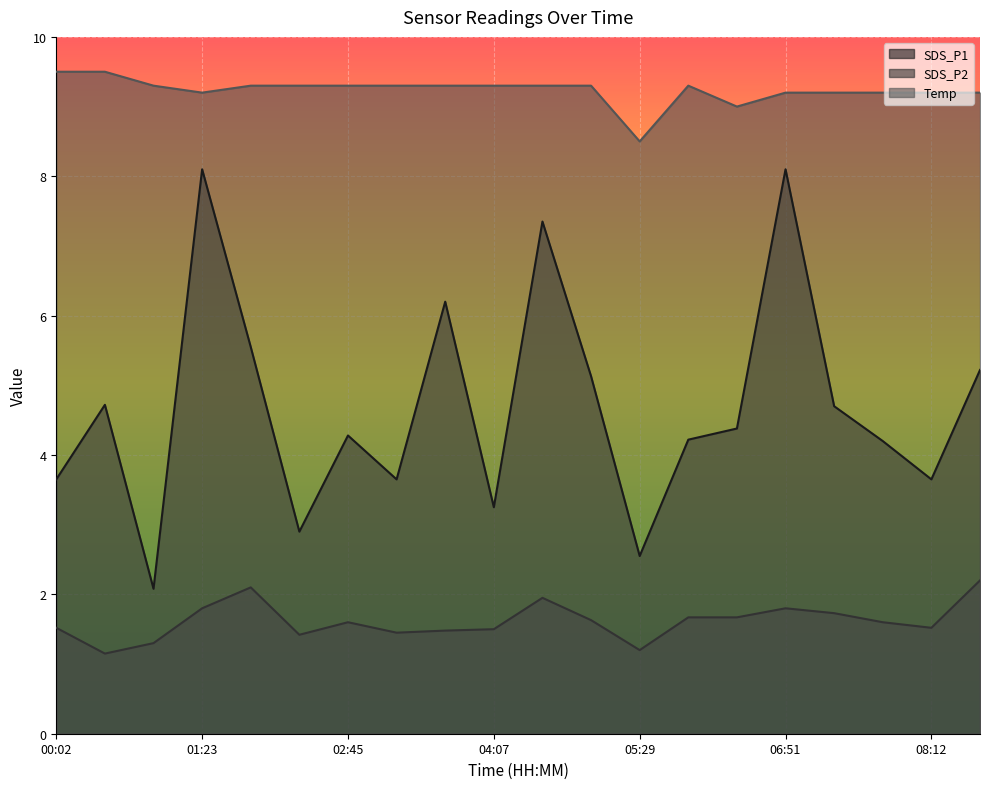

At which category is the sum across all series the highest?

01:23